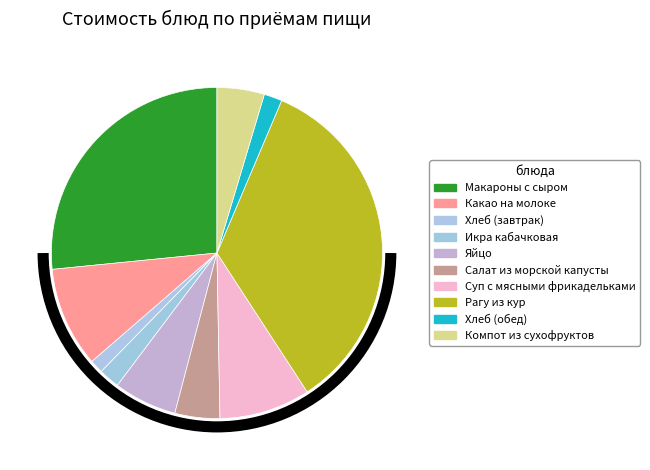

Rank the categories by value from lowest to highest.

Хлеб (завтрак), Хлеб (обед), Икра кабачковая, Салат из морской капусты, Компот из сухофруктов, Яйцо, Суп с мясными фрикадельками, Какао на молоке, Макароны с сыром, Рагу из кур